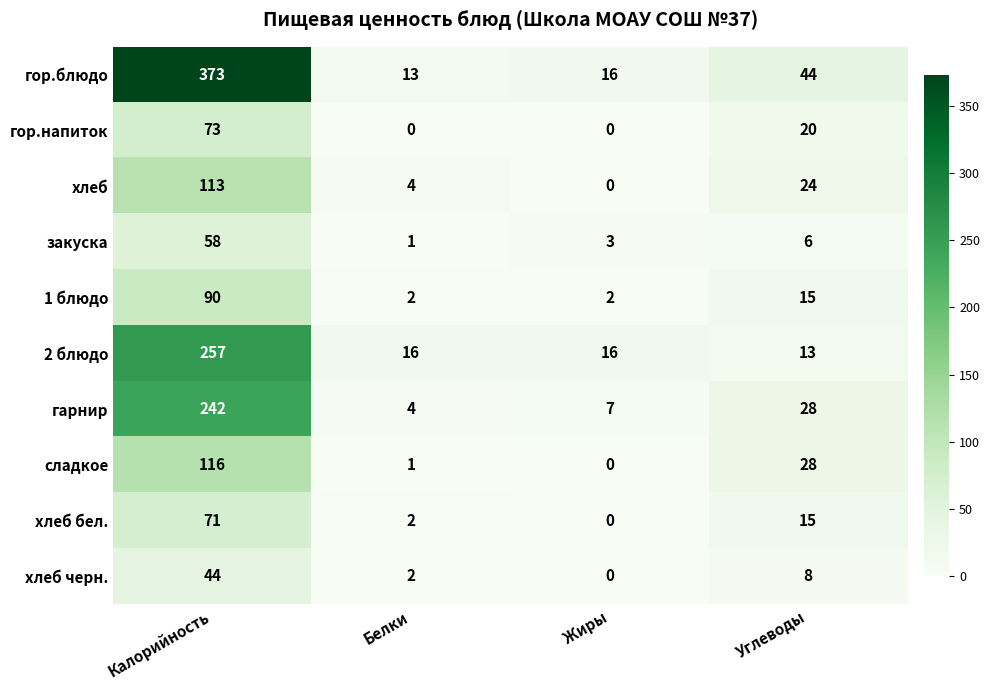

At which category is the sum across all series the highest?

Калорийность